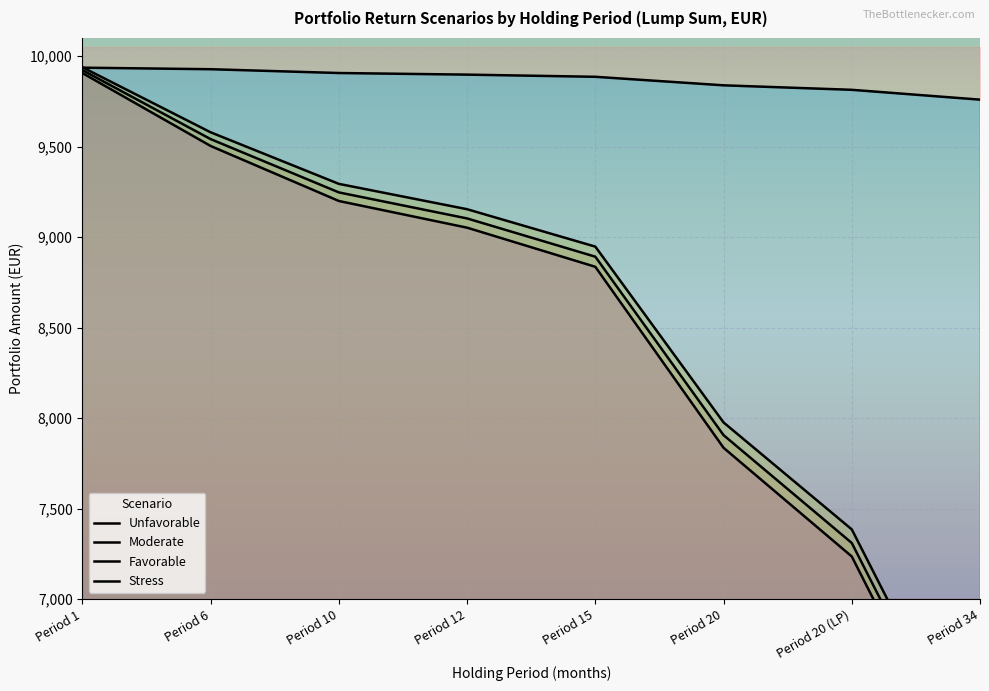

What are all the series names shown in the legend?

Unfavorable, Moderate, Favorable, Stress